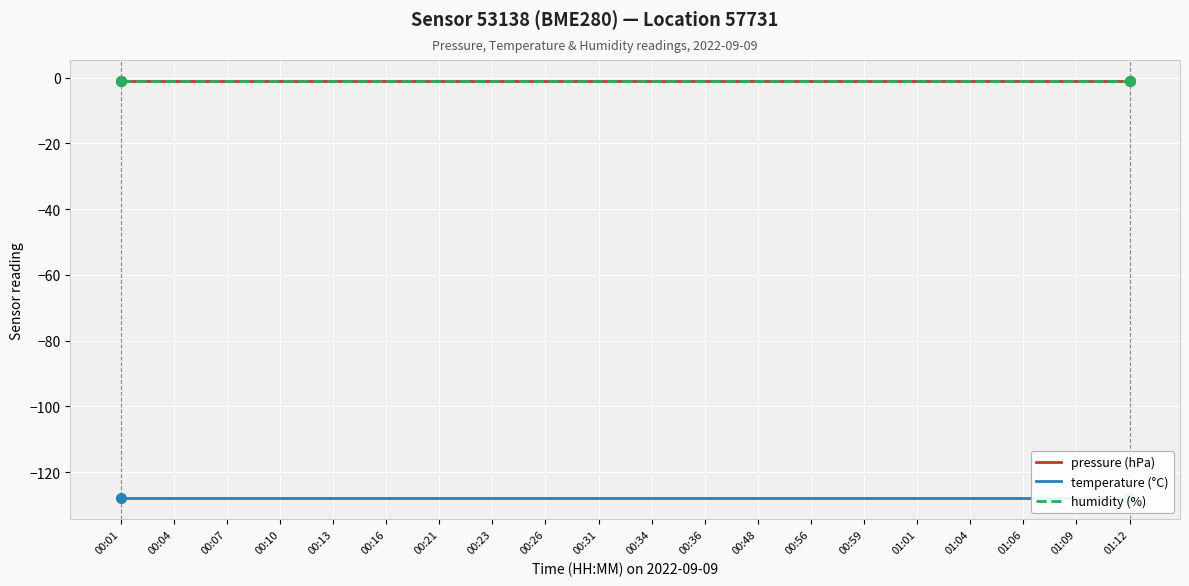

What position from the left is 00:04?

2